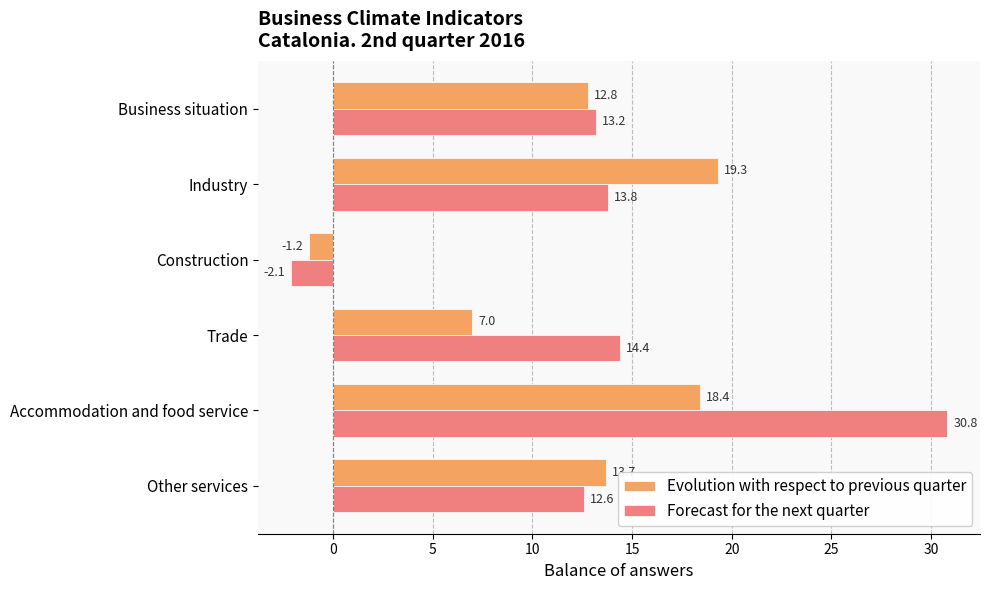

At which category is the sum across all series the highest?

Accommodation and food service